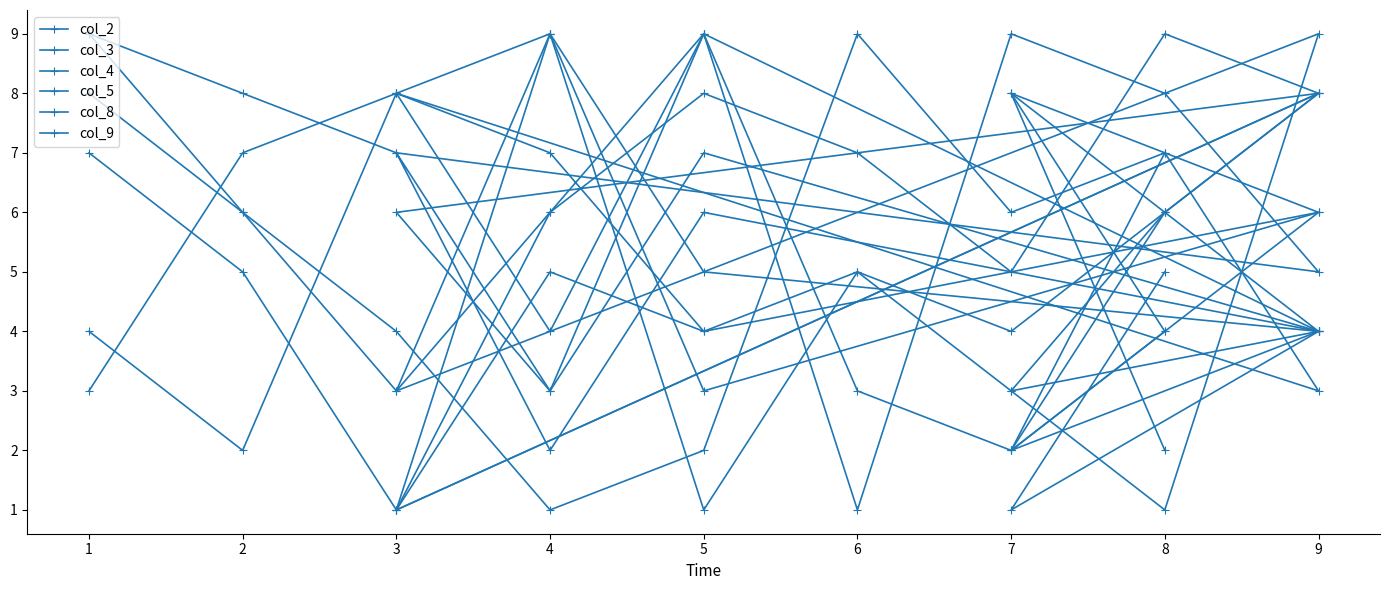

True or false: col_2 has a value of 8 at 8.

True